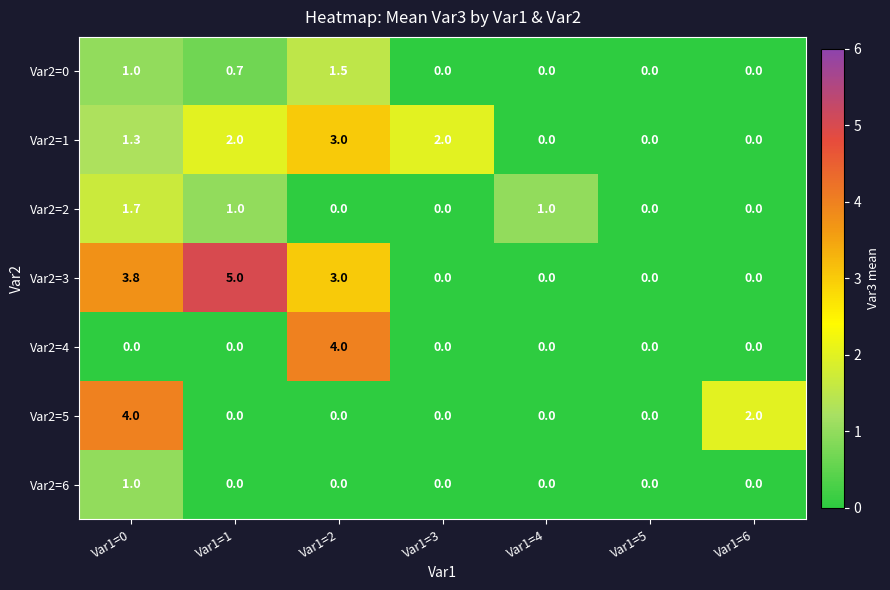

What is the maximum value shown in the chart?

5.0